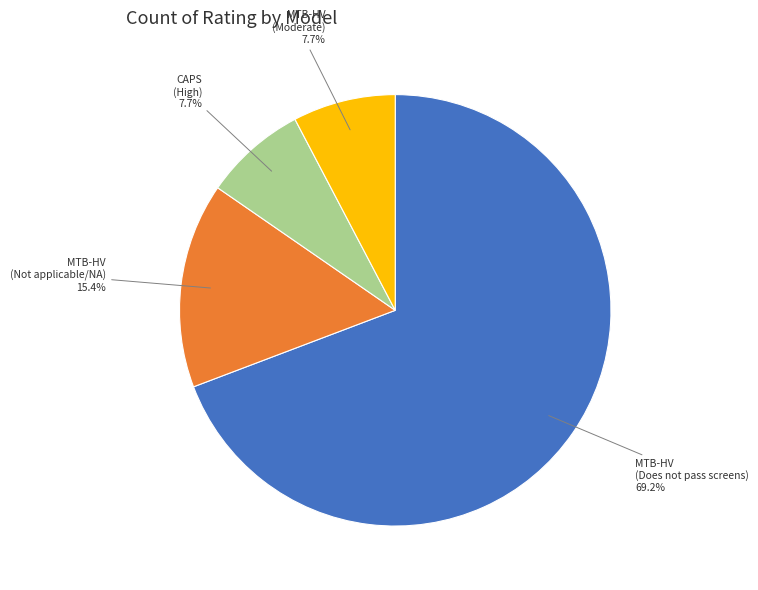

Is there a majority slice in this chart?

Yes